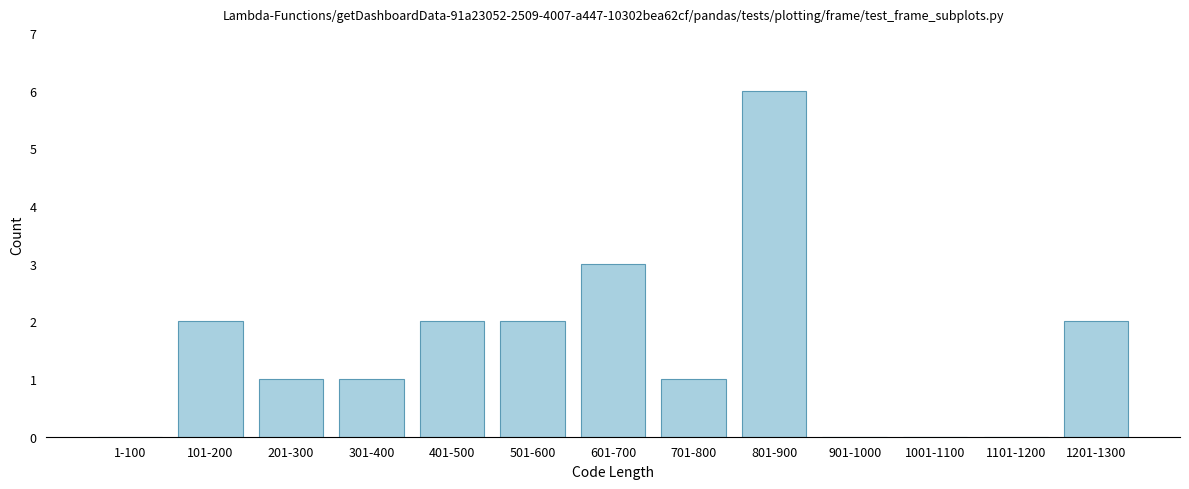

Reading right to left, what are all the values shown in this chart?

1201-1300=2	1101-1200=0	1001-1100=0	901-1000=0	801-900=6	701-800=1	601-700=3	501-600=2	401-500=2	301-400=1	201-300=1	101-200=2	1-100=0